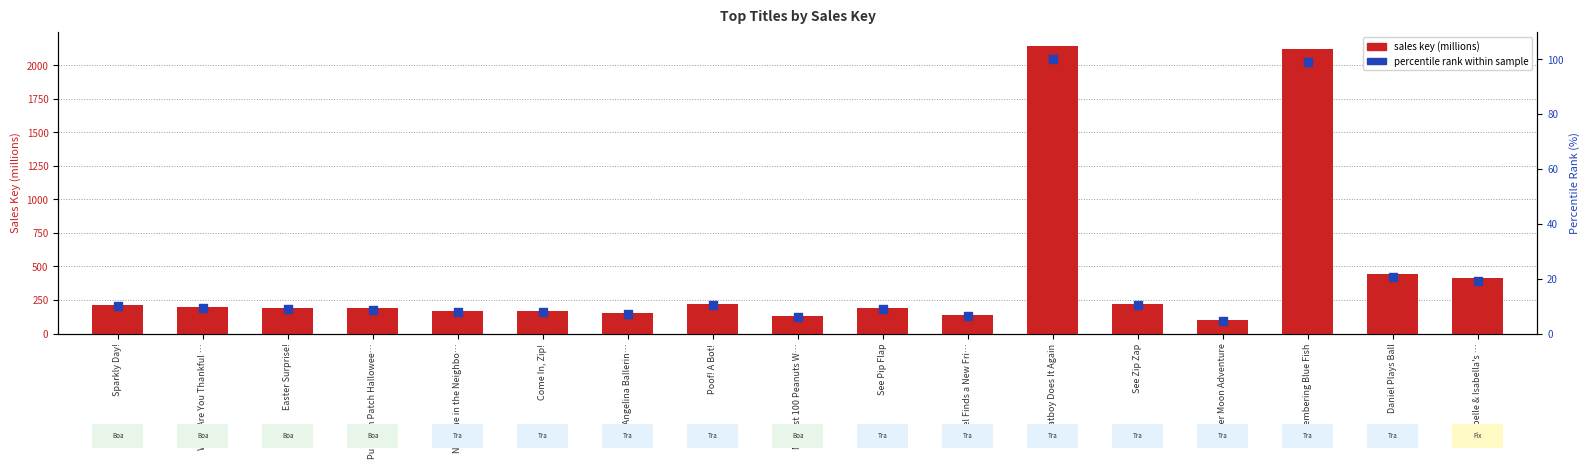

At how many categories does at least one series exceed 1590?

2